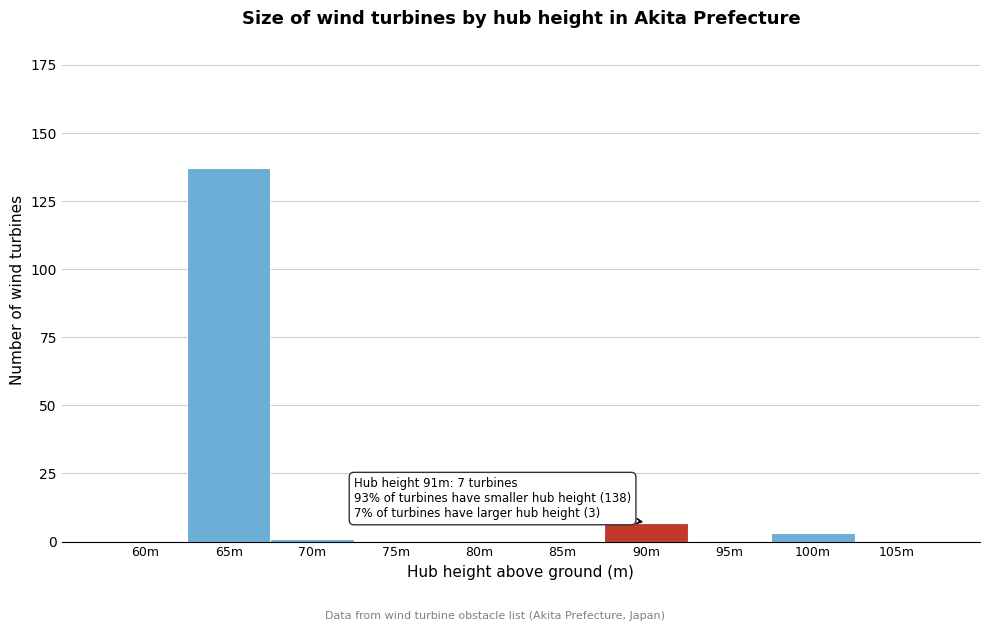

Reading right to left, transcribe all the data shown in this chart.

105m=0	100m=3	95m=0	90m=7	85m=0	80m=0	75m=0	70m=1	65m=137	60m=0